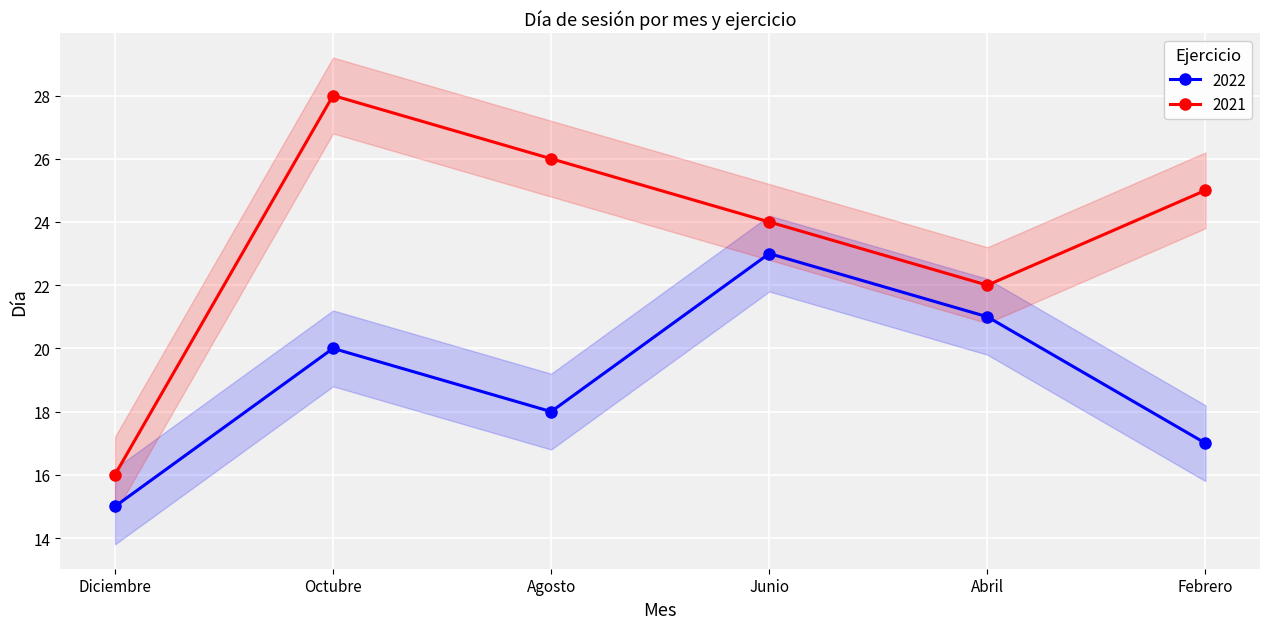

What are all the series names shown in the legend?

2022, 2021